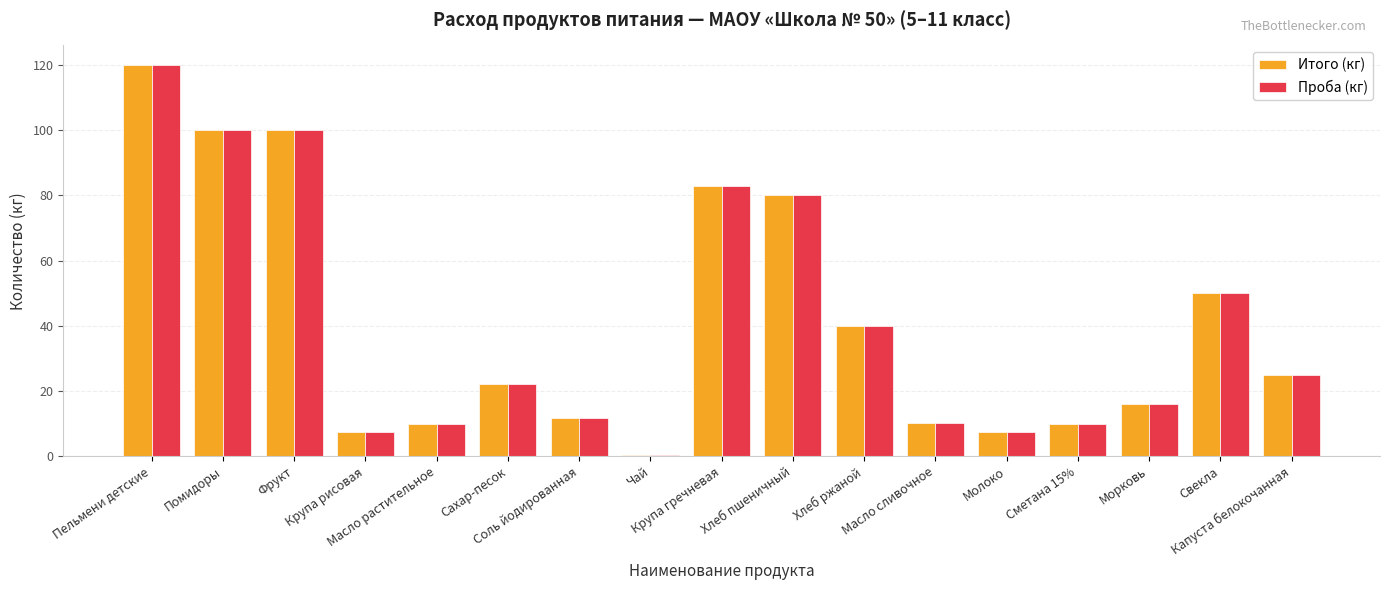

What is the maximum value for Итого (кг)?

120.0